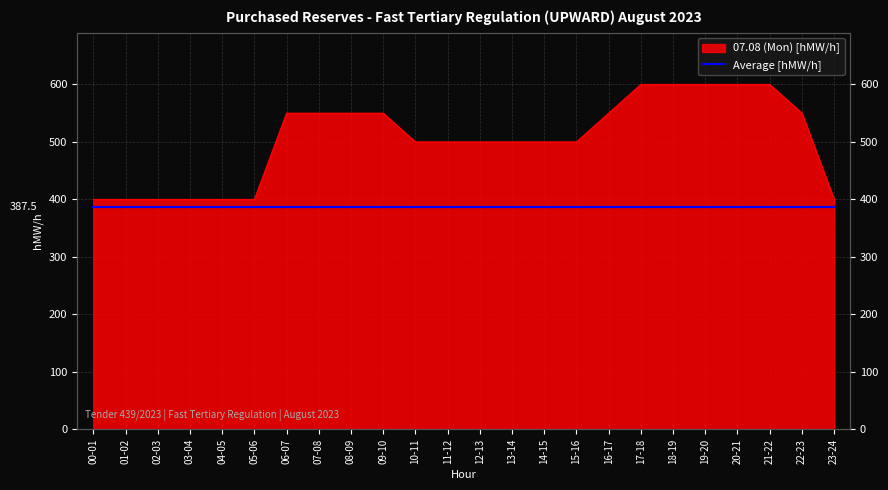

How many data points does each series have?

24